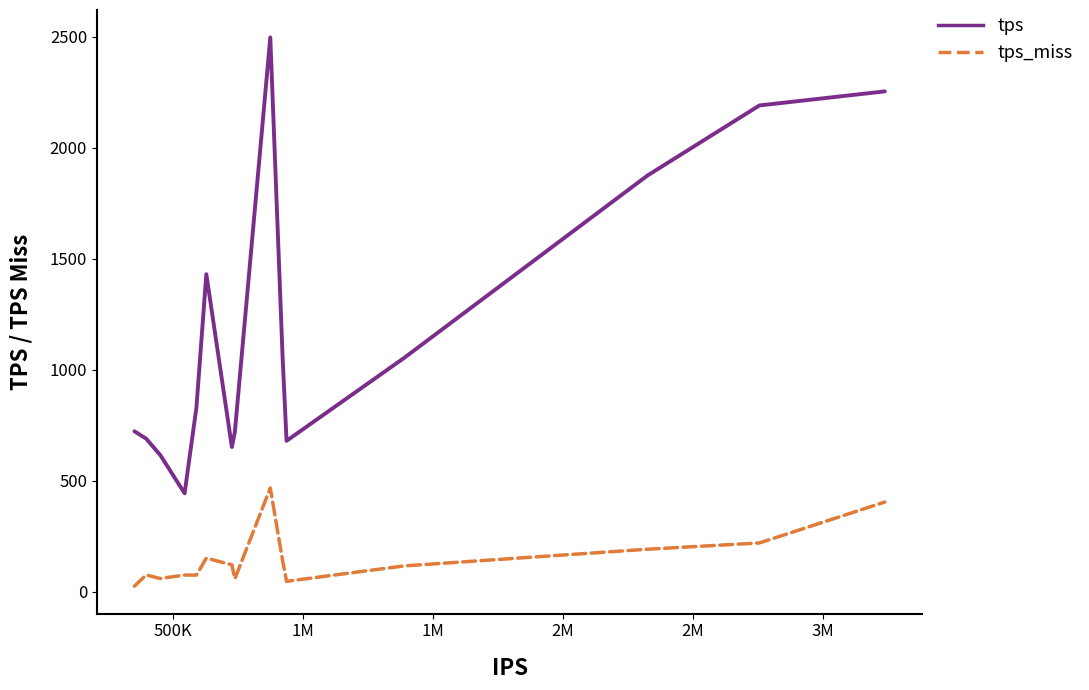

True or false: tps and tps_miss intersect in this chart.

False